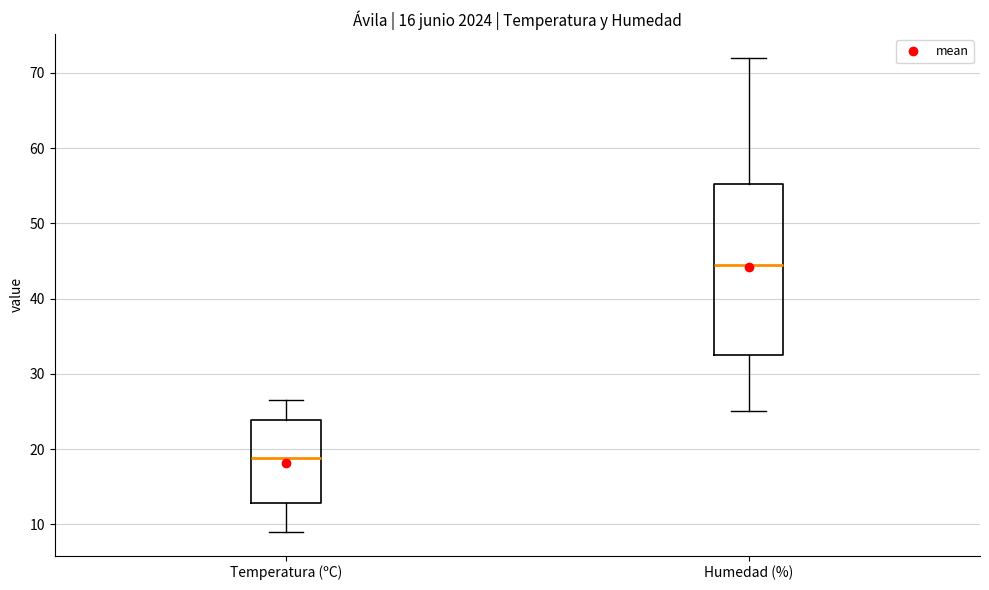

Reading left to right, transcribe this box plot: for each box, give where its median line is, the range the box spans, and where its two whiskers end, as read against the y-axis. The values are not printed on the chart, so give them approximately, as read against the axis.

Temperatura (ºC): median 19, box 13 to 24, whiskers 9 to 27
Humedad (%): median 45, box 33 to 55, whiskers 25 to 72